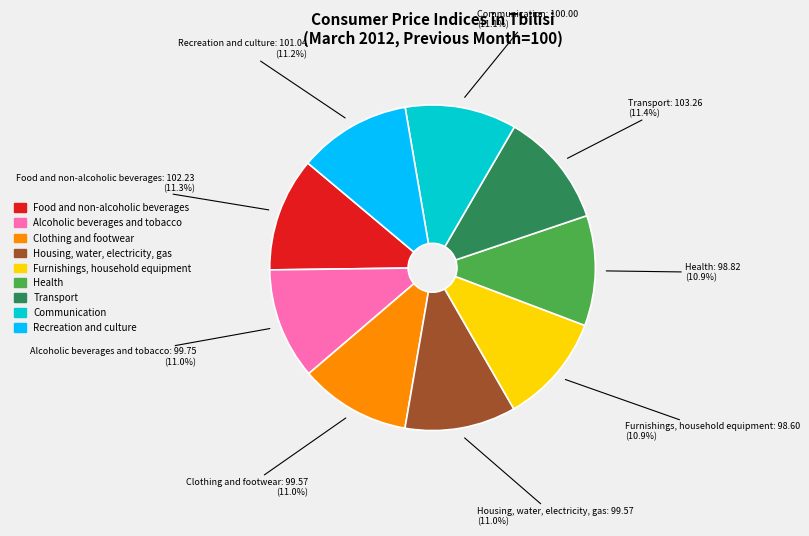

What percentage is the Alcoholic beverages and tobacco slice, to the nearest percent?

11%